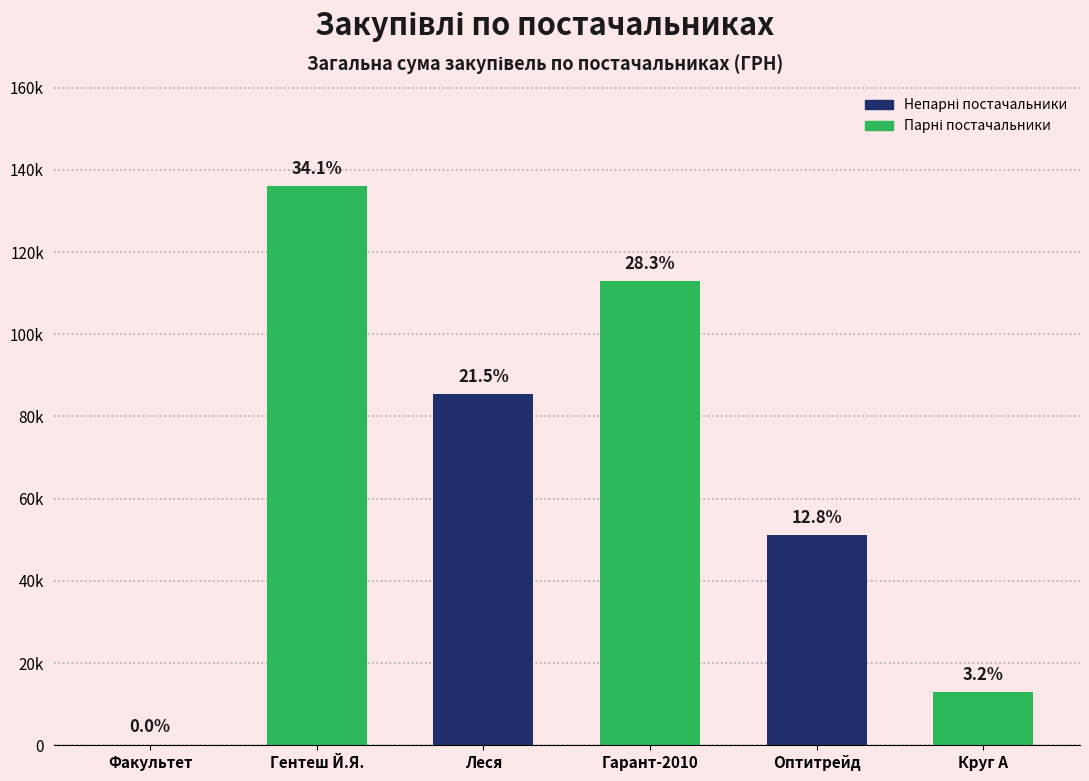

Reading right to left, list all the values displayed in this chart.

12847.2	51204.7	112992.2	85524.2	135952.0	165.0